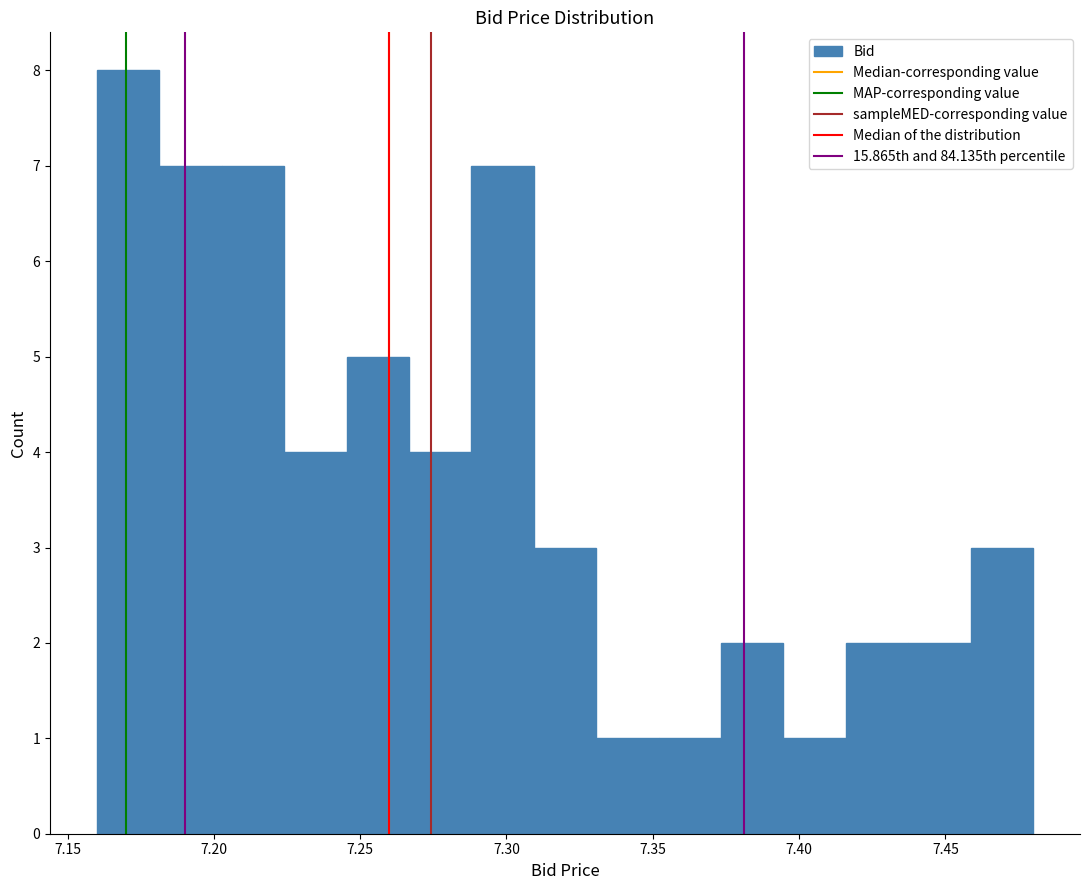

Reading left to right, list every bar in this chart as the range it spans on the x-axis followed by its height. Neither the bar edges nor the heights are printed on the chart, so give them approximately, as read against the axes.

7.160 to 7.180: 8
7.180 to 7.205: 7
7.205 to 7.225: 7
7.225 to 7.245: 4
7.245 to 7.265: 5
7.265 to 7.290: 4
7.290 to 7.310: 7
7.310 to 7.330: 3
7.330 to 7.350: 1
7.350 to 7.375: 1
7.375 to 7.395: 2
7.395 to 7.415: 1
7.415 to 7.435: 2
7.435 to 7.460: 2
7.460 to 7.480: 3